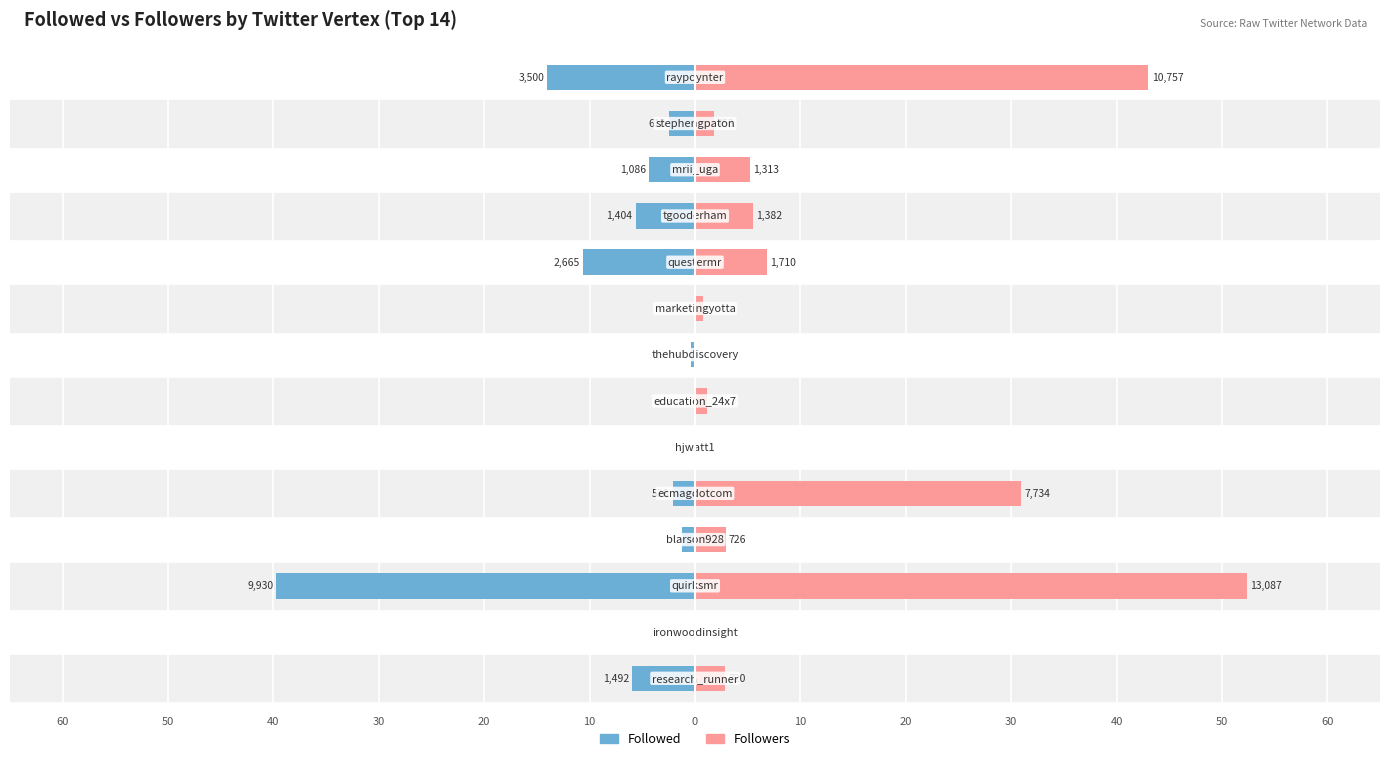

Which series has the widest spread of values?

Followers